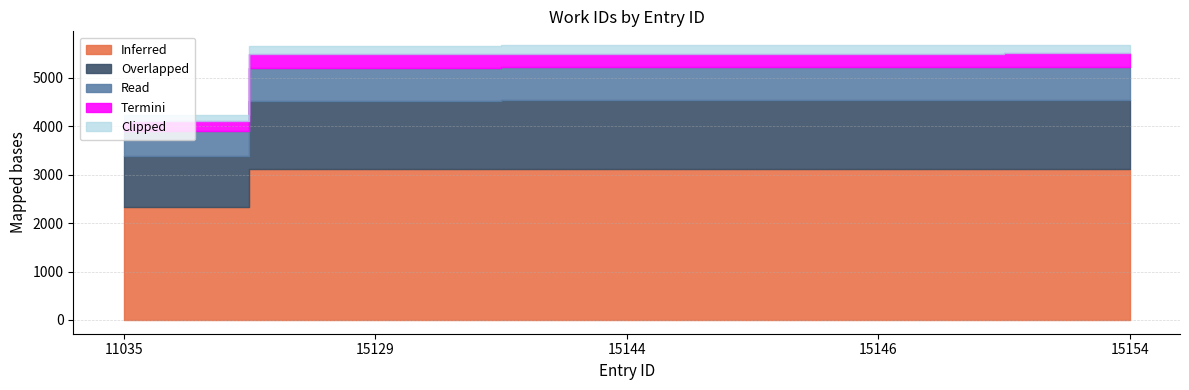

Reading left to right, what are all the values shown in this chart?

4243	5665	5674	5675	5680